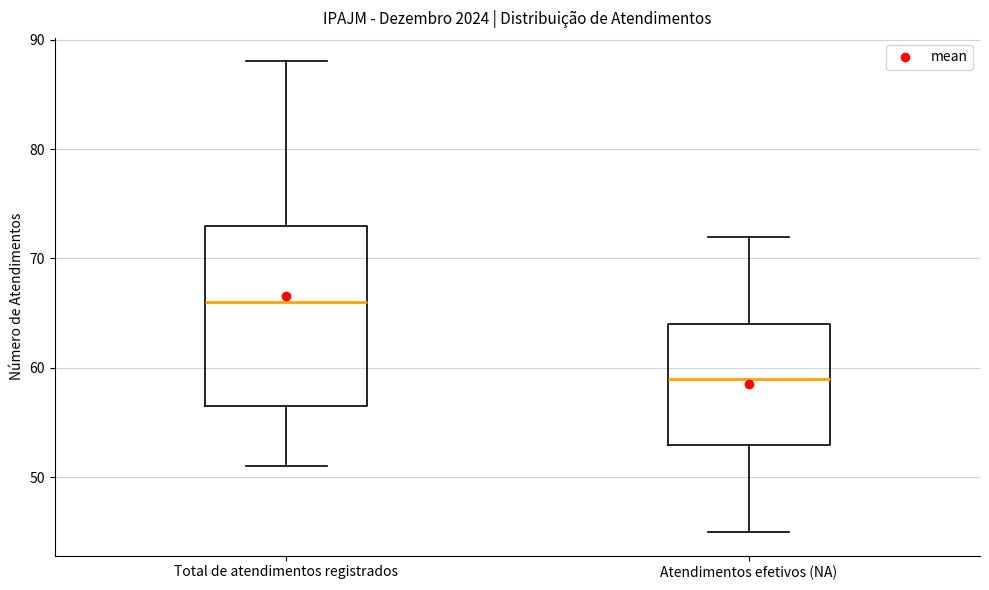

Where does the upper whisker of the box for Total de atendimentos registrados end on the y-axis? The values are not printed on the chart, so give them approximately, as read against the axis.

88